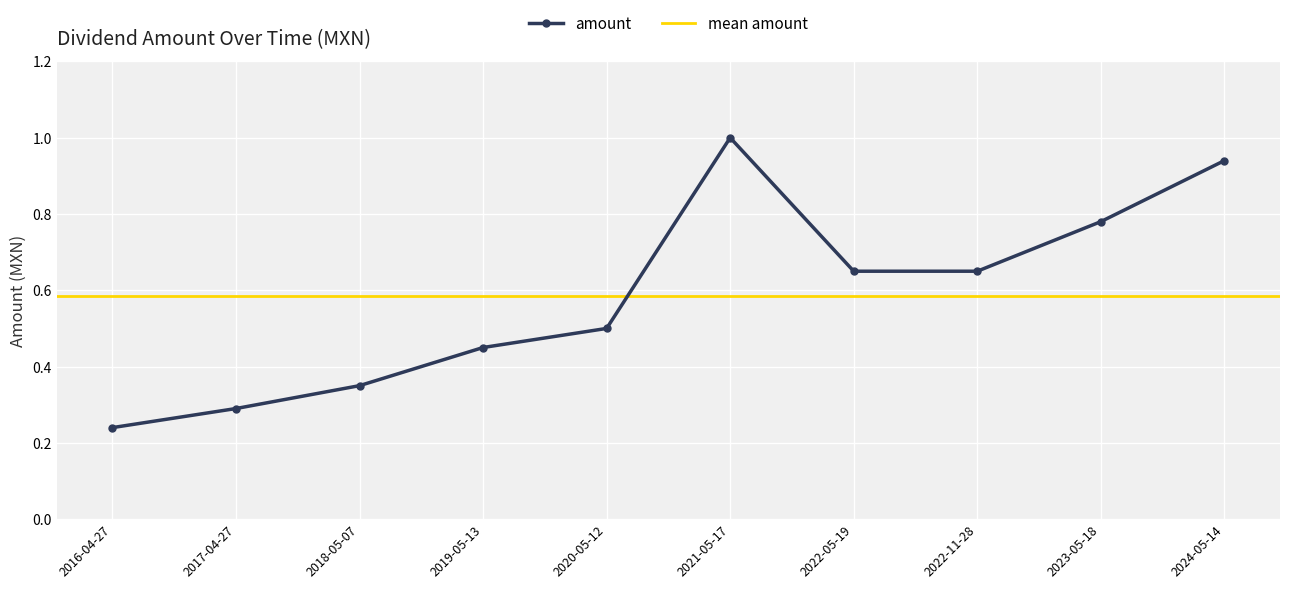

Is it true that the value at 2021-05-17 is 0.7?

False